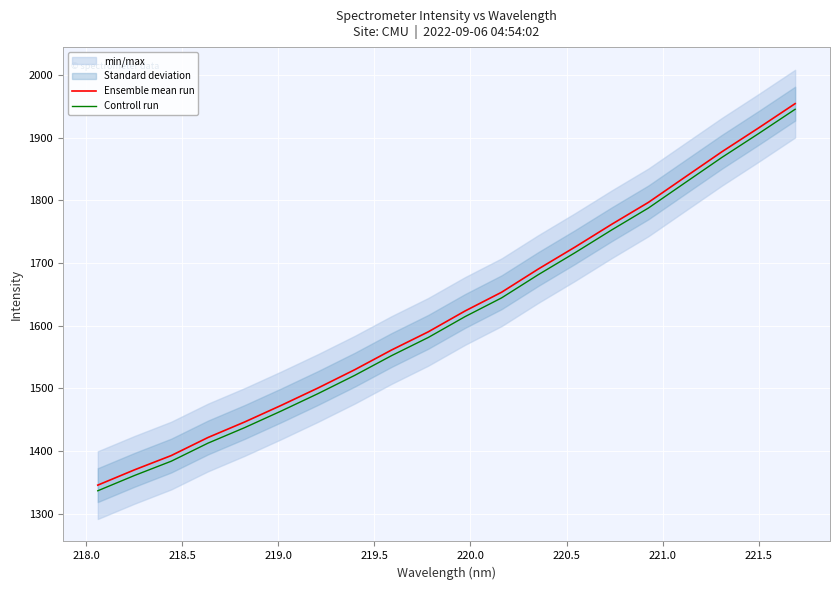

How many lines are shown in the chart?

2